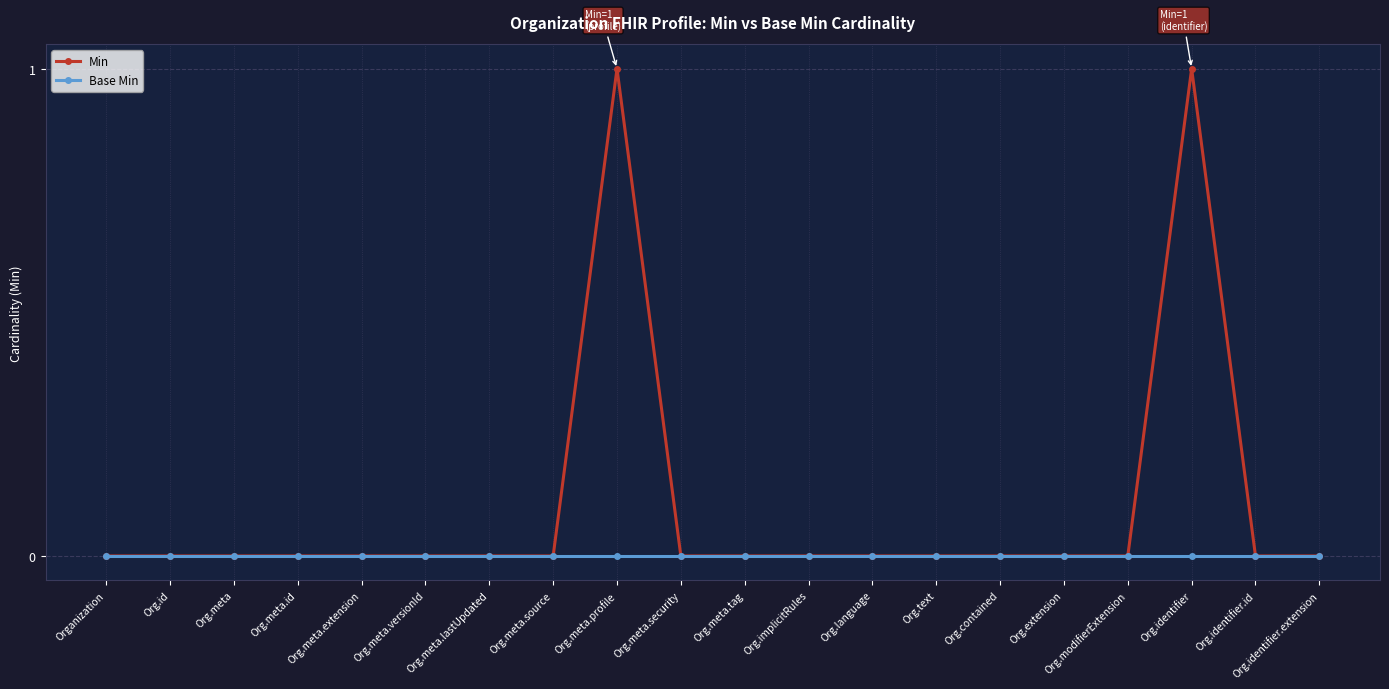

Reading left to right, what are all the values shown in this chart?

Min: Organization=0	Org.id=0	Org.meta=0	Org.meta.id=0	Org.meta.extension=0	Org.meta.versionId=0	Org.meta.lastUpdated=0	Org.meta.source=0	Org.meta.profile=1	Org.meta.security=0	Org.meta.tag=0	Org.implicitRules=0	Org.language=0	Org.text=0	Org.contained=0	Org.extension=0	Org.modifierExtension=0	Org.identifier=1	Org.identifier.id=0	Org.identifier.extension=0
Base Min: Organization=0	Org.id=0	Org.meta=0	Org.meta.id=0	Org.meta.extension=0	Org.meta.versionId=0	Org.meta.lastUpdated=0	Org.meta.source=0	Org.meta.profile=0	Org.meta.security=0	Org.meta.tag=0	Org.implicitRules=0	Org.language=0	Org.text=0	Org.contained=0	Org.extension=0	Org.modifierExtension=0	Org.identifier=0	Org.identifier.id=0	Org.identifier.extension=0